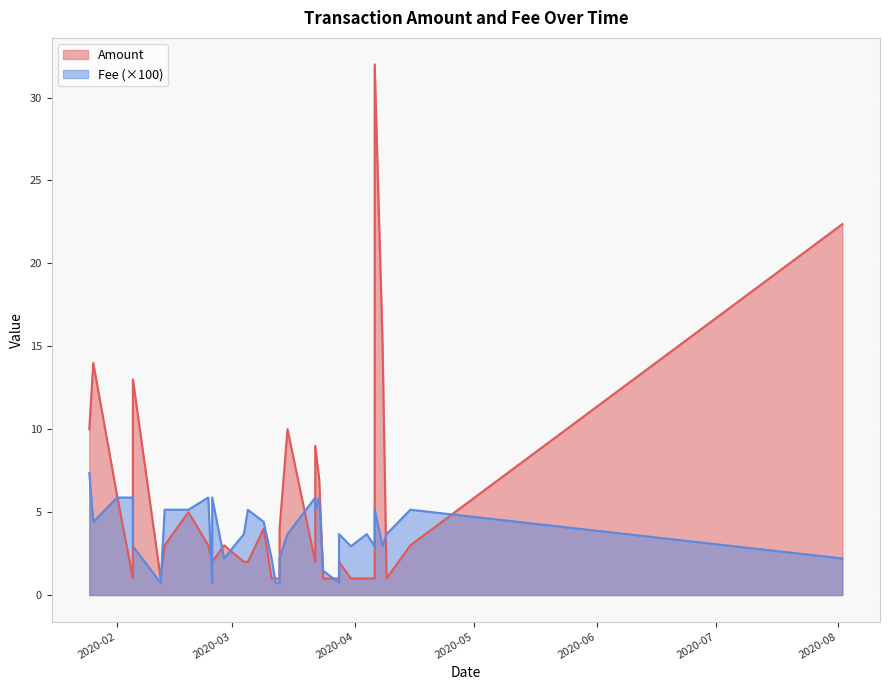

True or false: Amount has a value of 5.0 at 27.

True